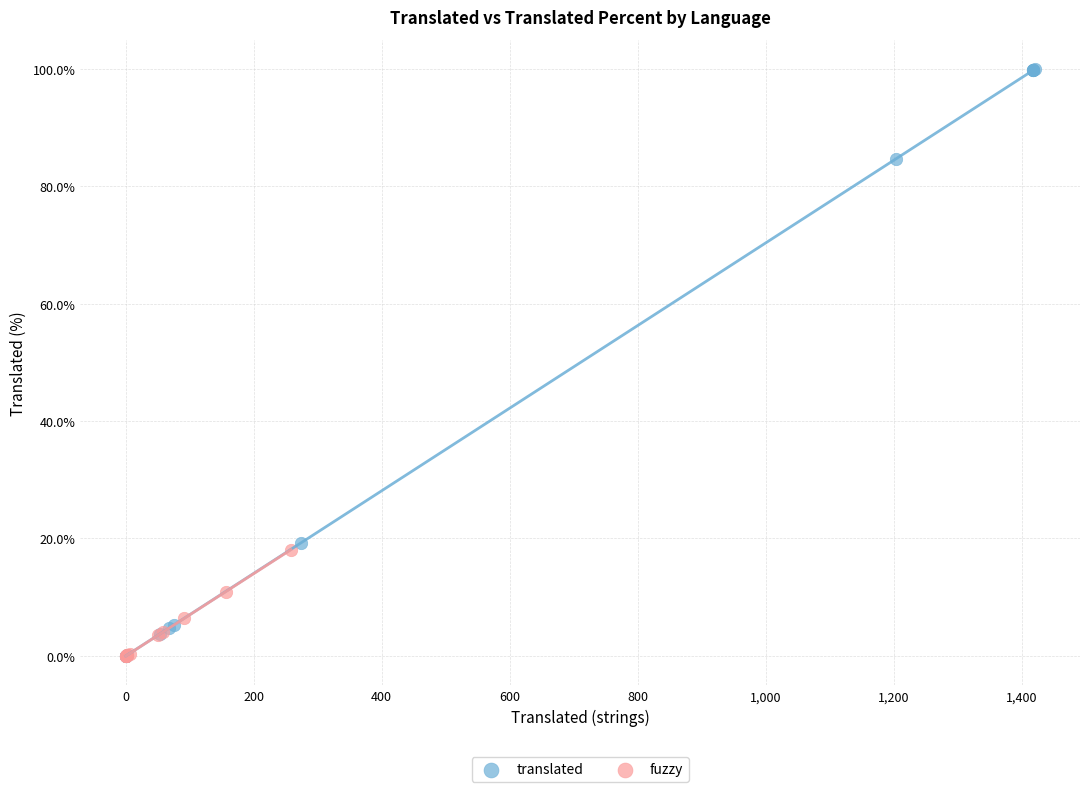

Which series reaches the maximum Y coordinate?

translated